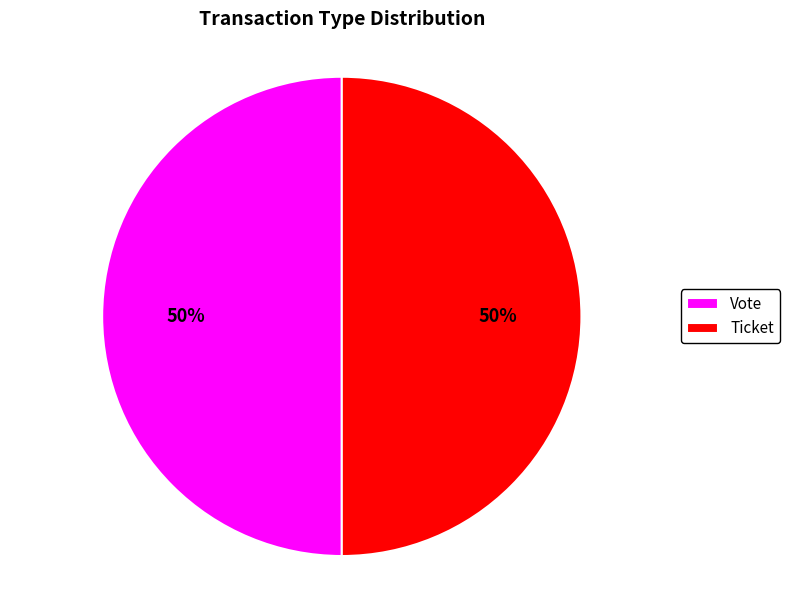

The Ticket slice represents 50% of the pie. True or false?

True